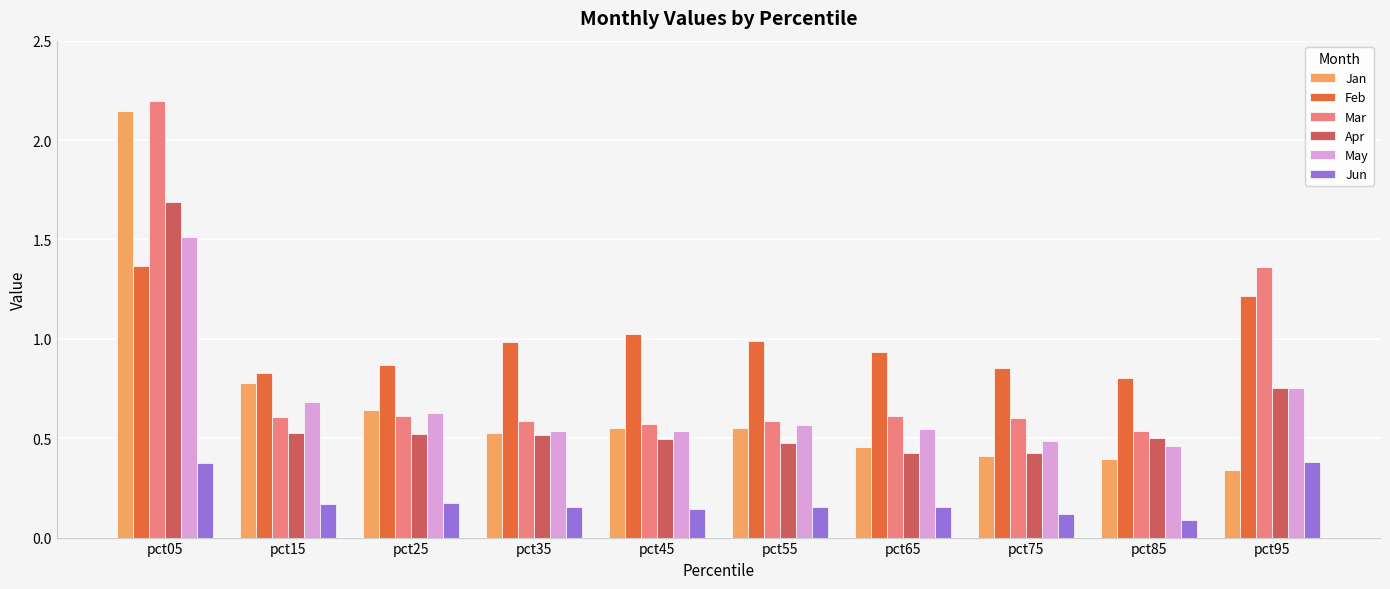

What is the difference between the highest and lowest values at pct05?

1.8